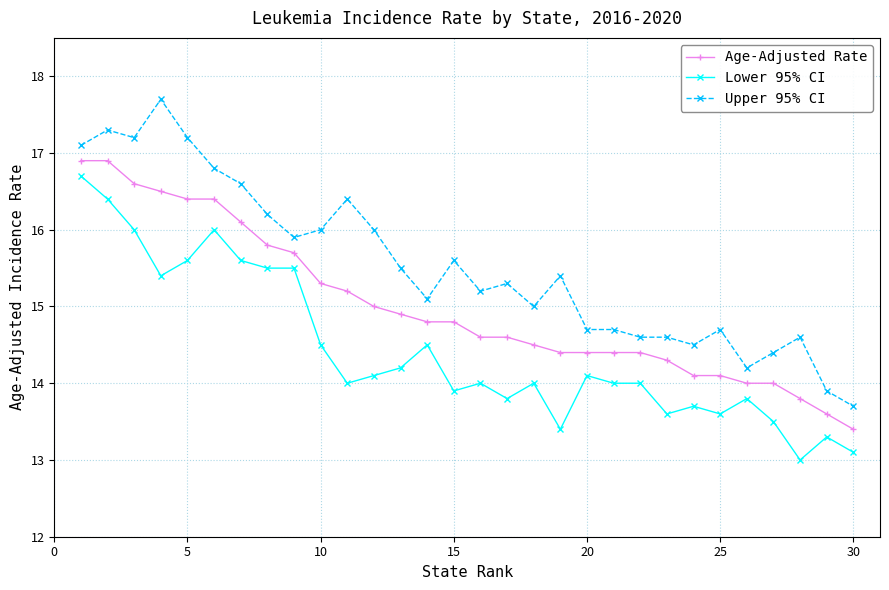

What is the maximum value for Age-Adjusted Rate?

16.9